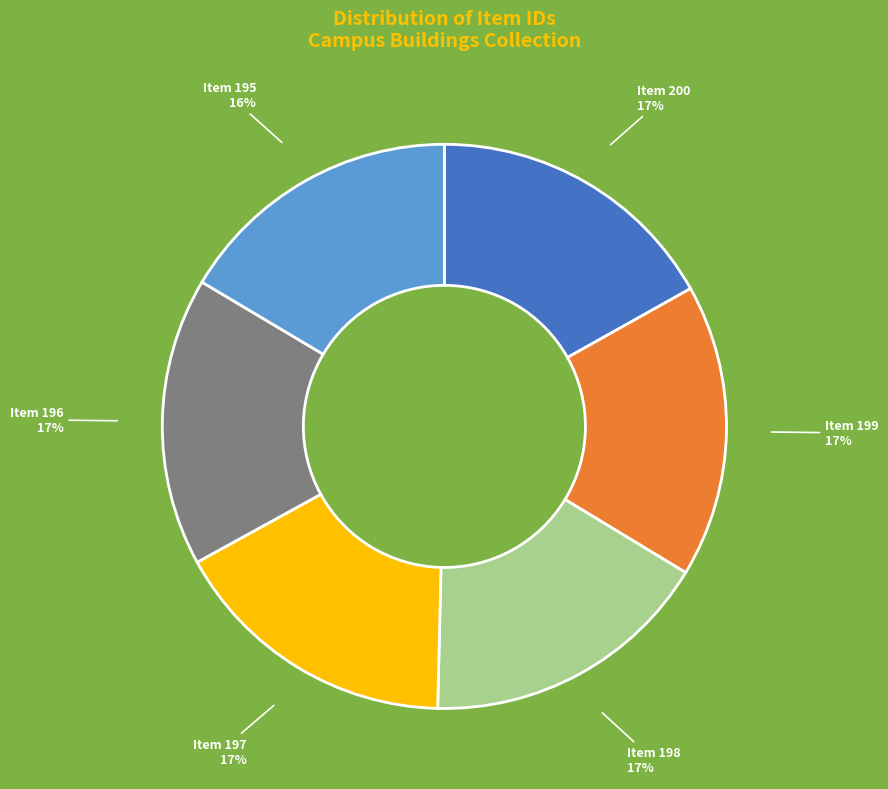

To the nearest percent, what is the average slice percentage?

17%